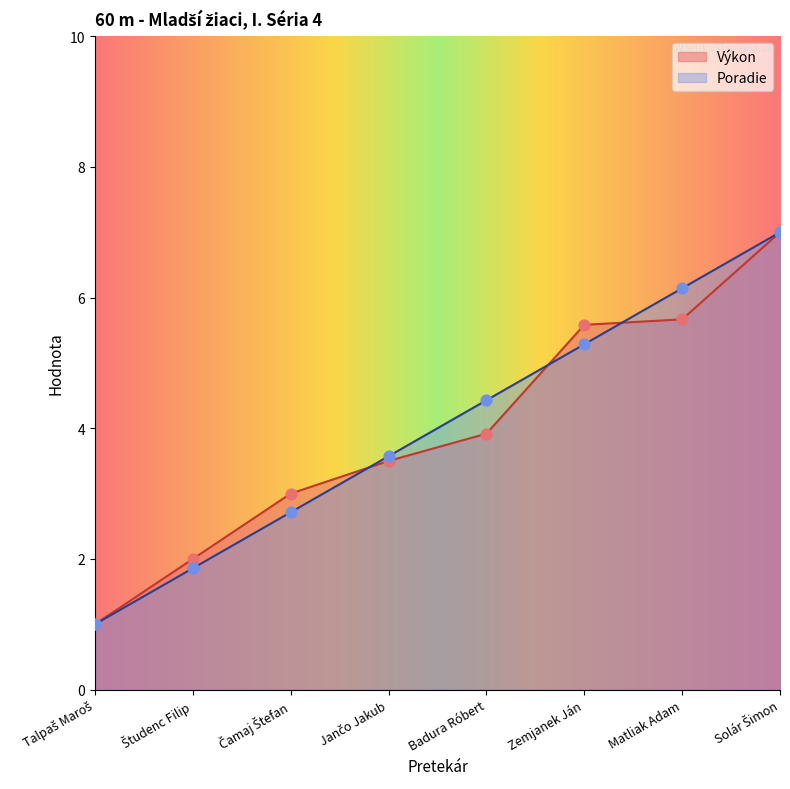

At how many categories does at least one series exceed 3?

5